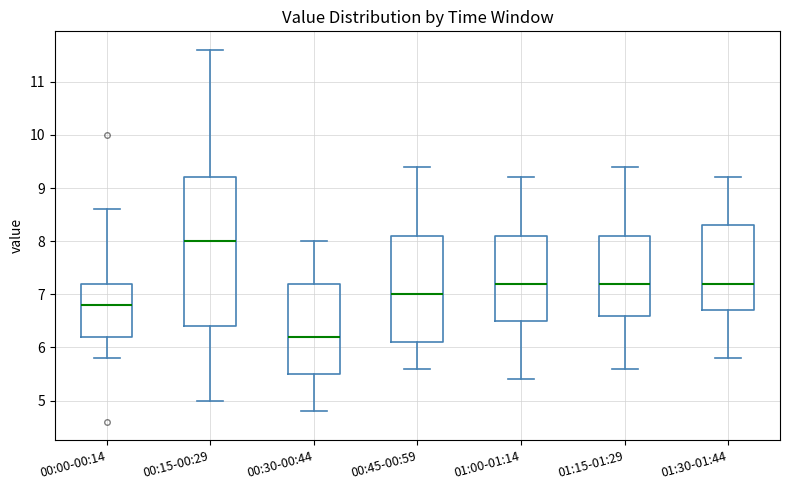

Where is the upper edge of the box for 01:30-01:44 on the y-axis? The values are not printed on the chart, so give them approximately, as read against the axis.

8.3